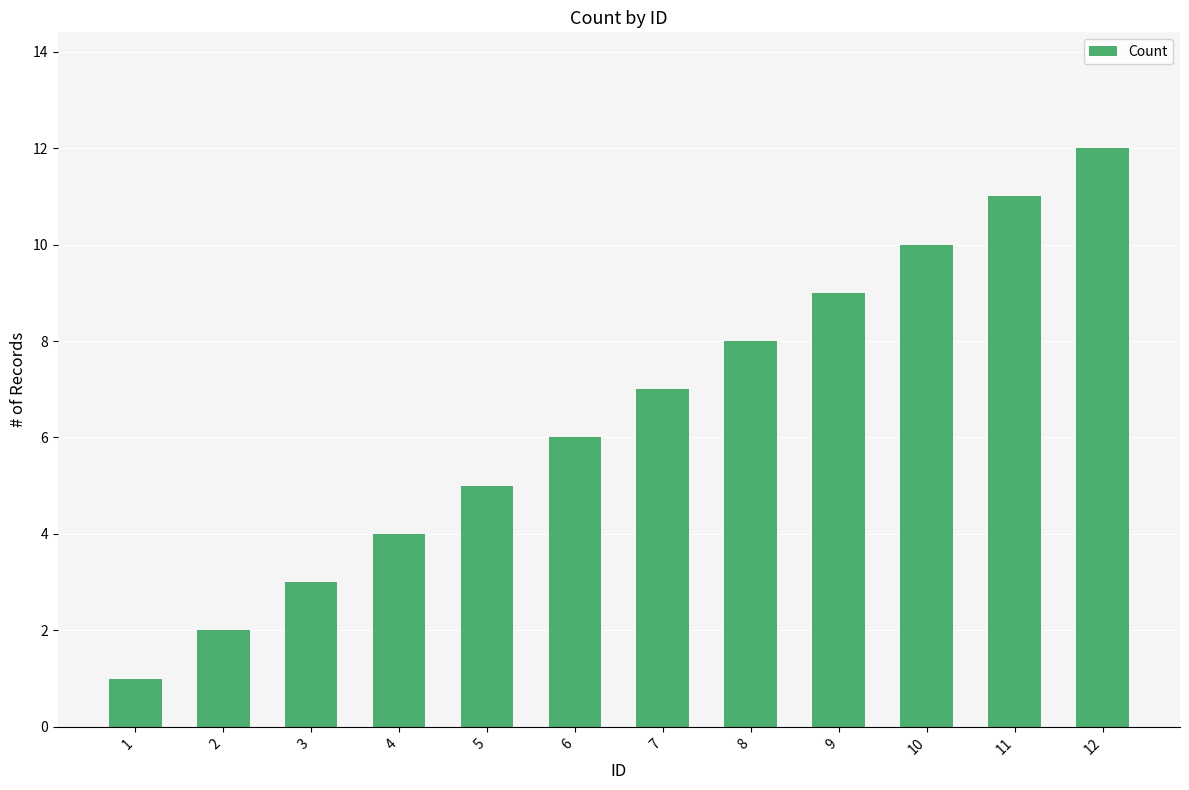

The chart shows a value of 1 at 3. True or false?

False